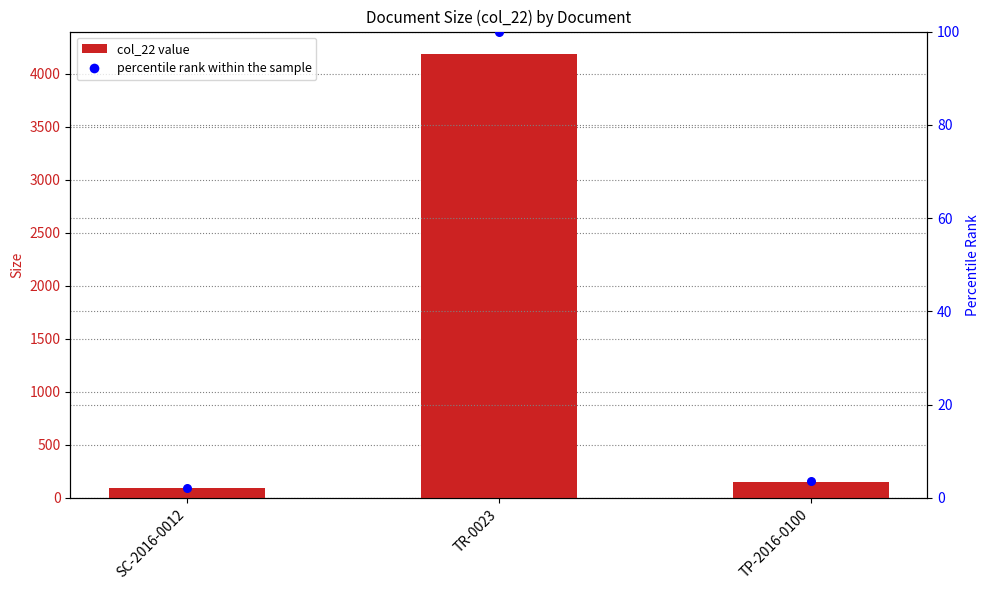

Is the value of col_22 at TR-0023 greater than the value of percentile rank within the sample at TR-0023?

Yes